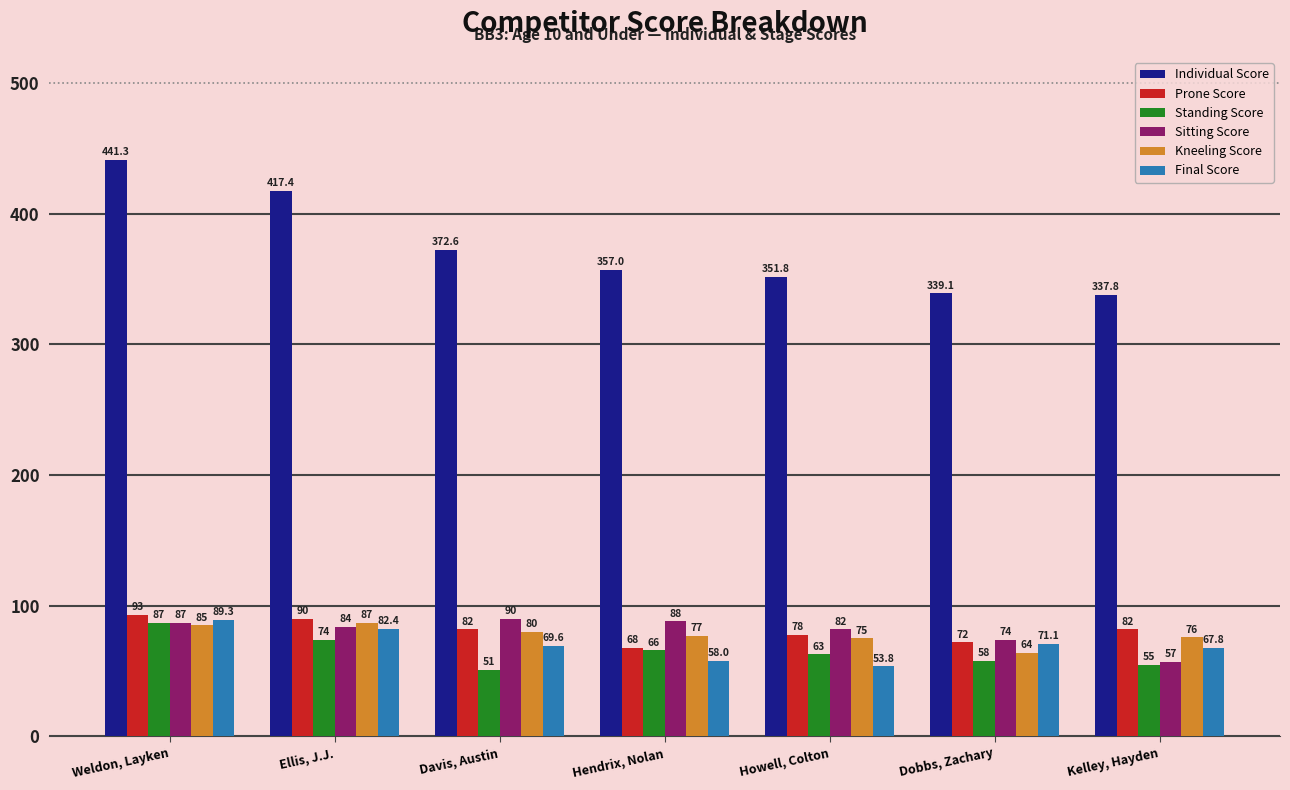

What is the total value across all series at Hendrix, Nolan?

714.0